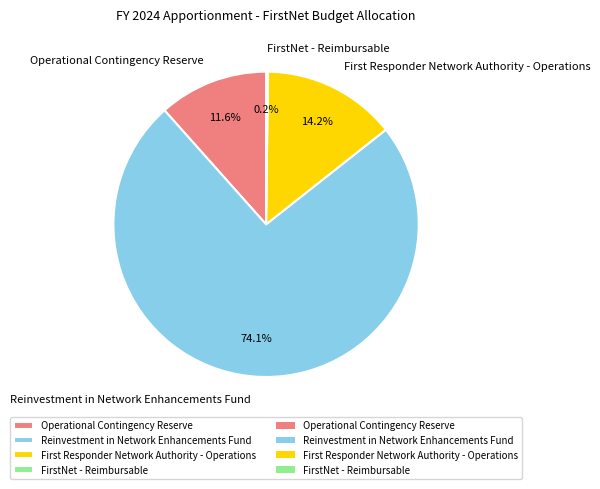

Which category has the biggest portion of the pie?

Reinvestment in Network Enhancements Fund